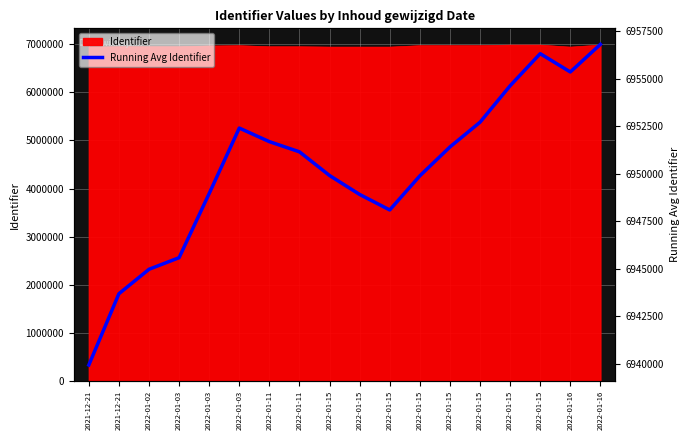

Count the number of categories in the chart.

18